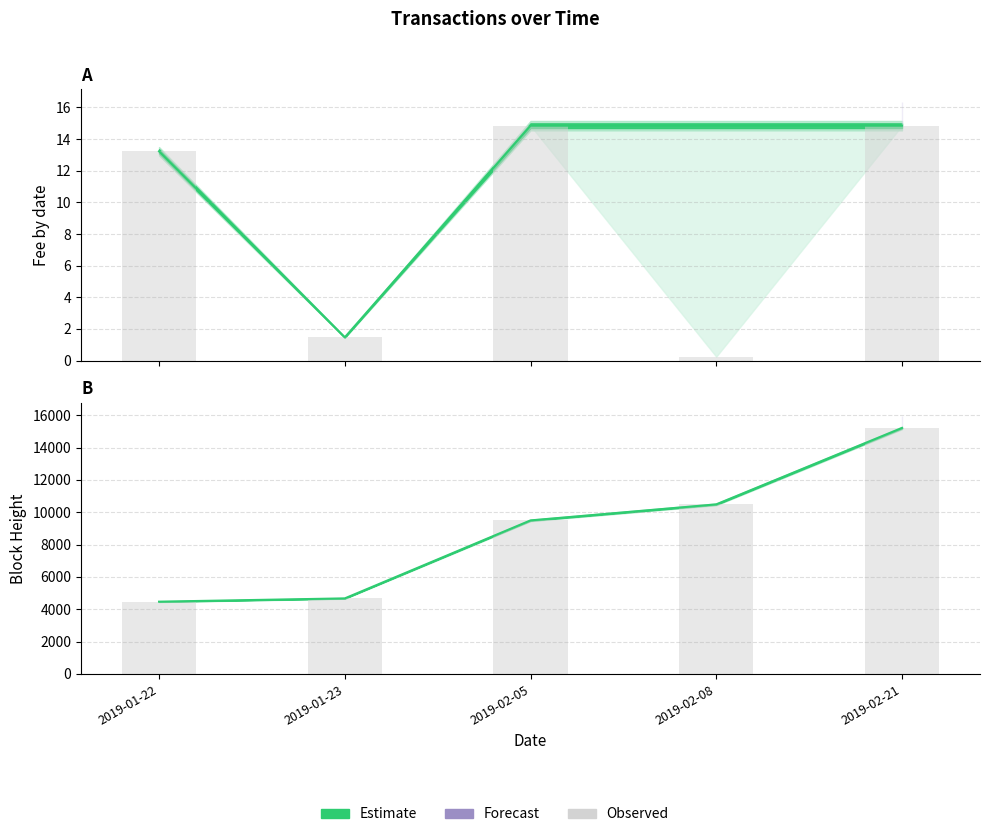

At which label does Fee_lower reach its minimum?

2019-02-08